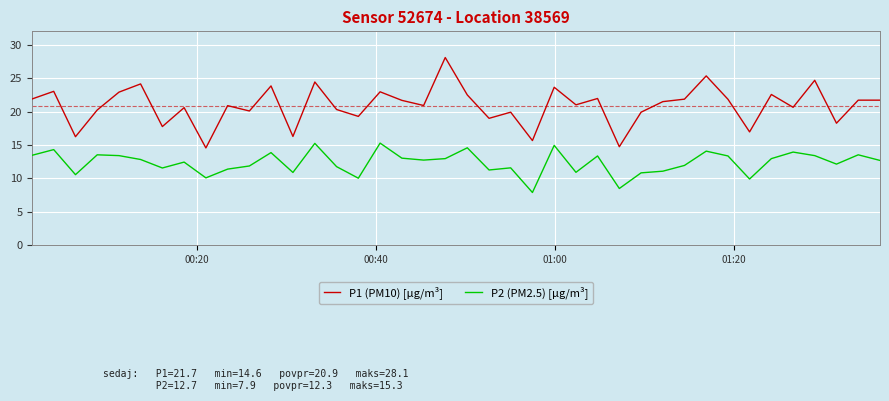

Which series has the widest spread of values?

P1 (PM10) [µg/m³]